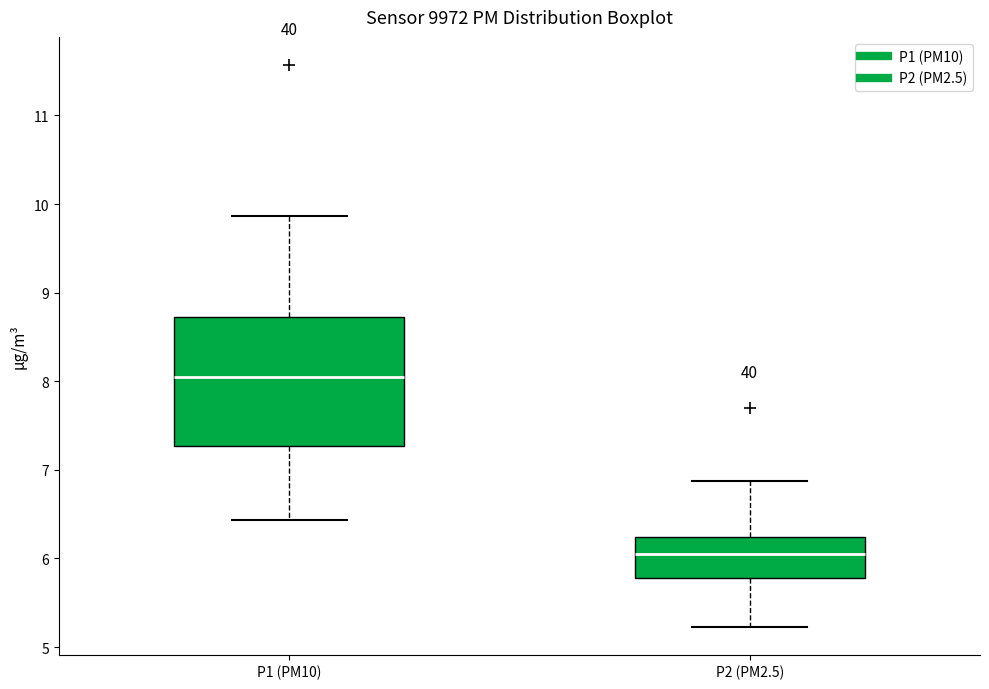

Which box is the tallest, from its lower edge to its upper edge?

P1 (PM10)